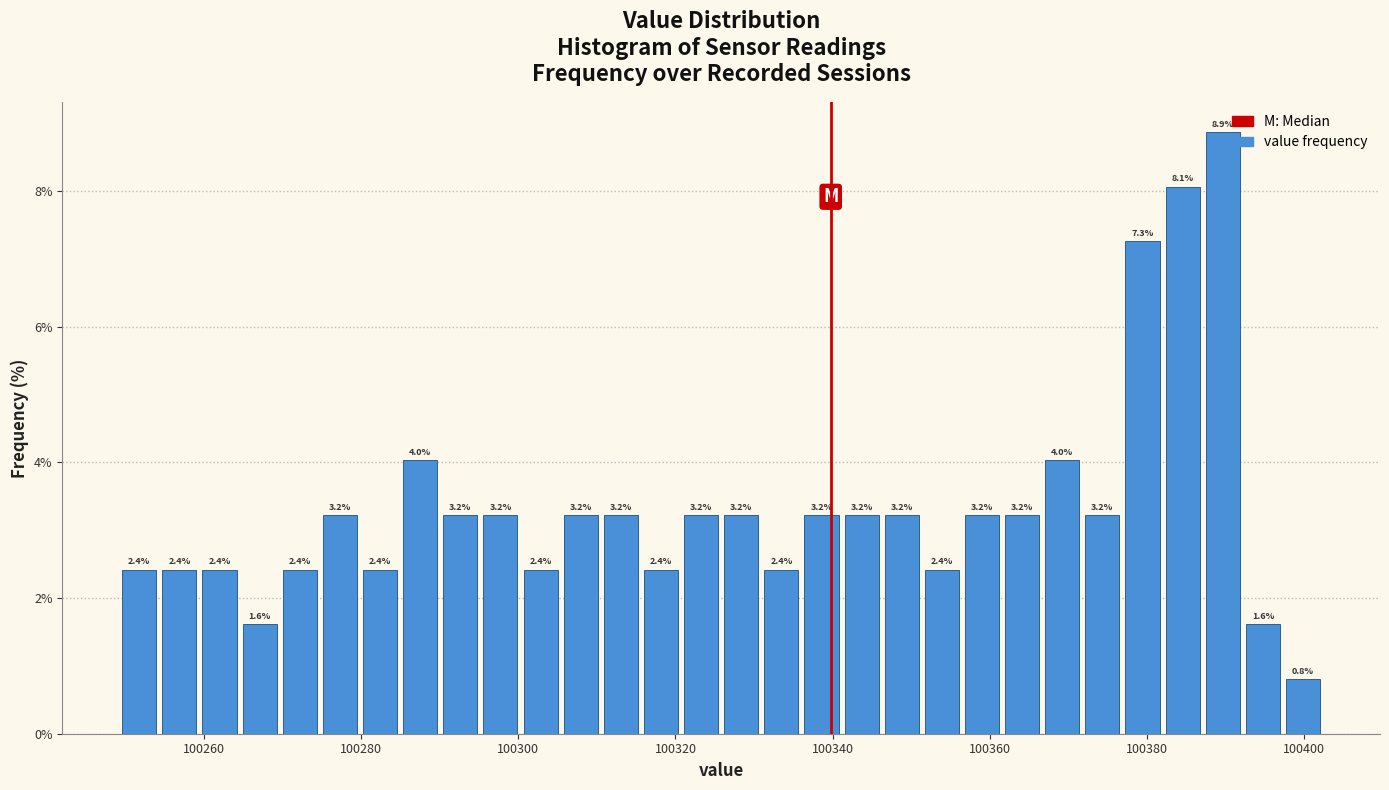

Around what value on the x-axis is the tallest bar? Give the approximate position of its centre, as read against the axis.

100390